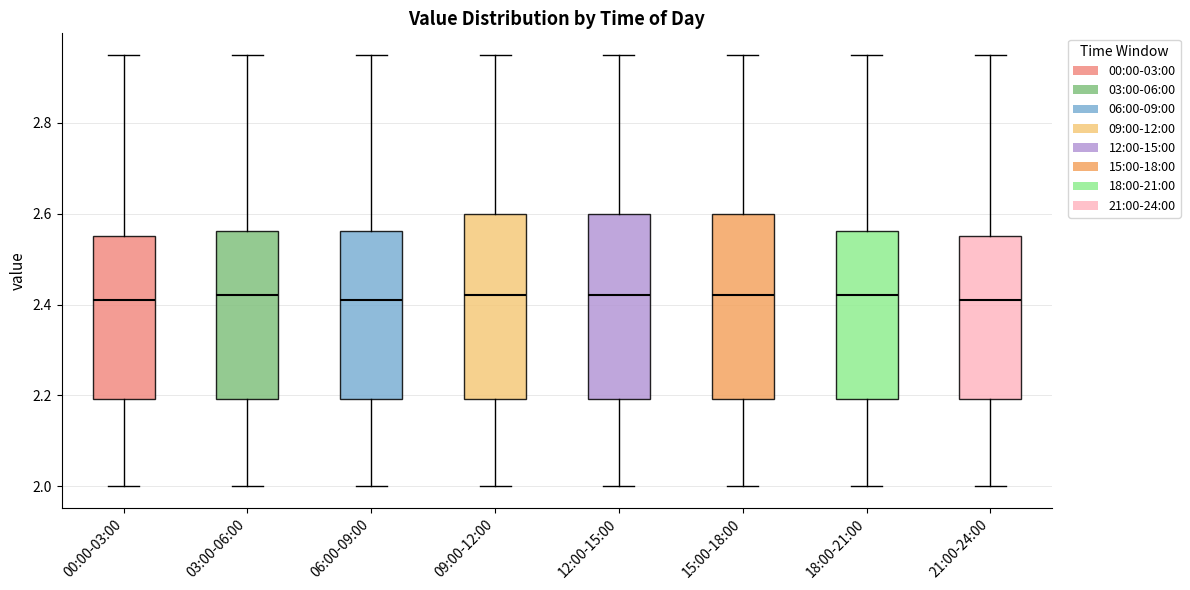

Where does the median line of the box for 03:00-06:00 sit on the y-axis? The values are not printed on the chart, so give them approximately, as read against the axis.

2.42